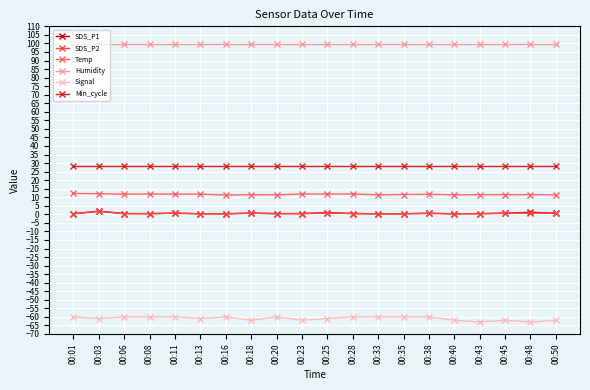

What is the sum of the Min_cycle values at 00:08 and 00:03?

56.0